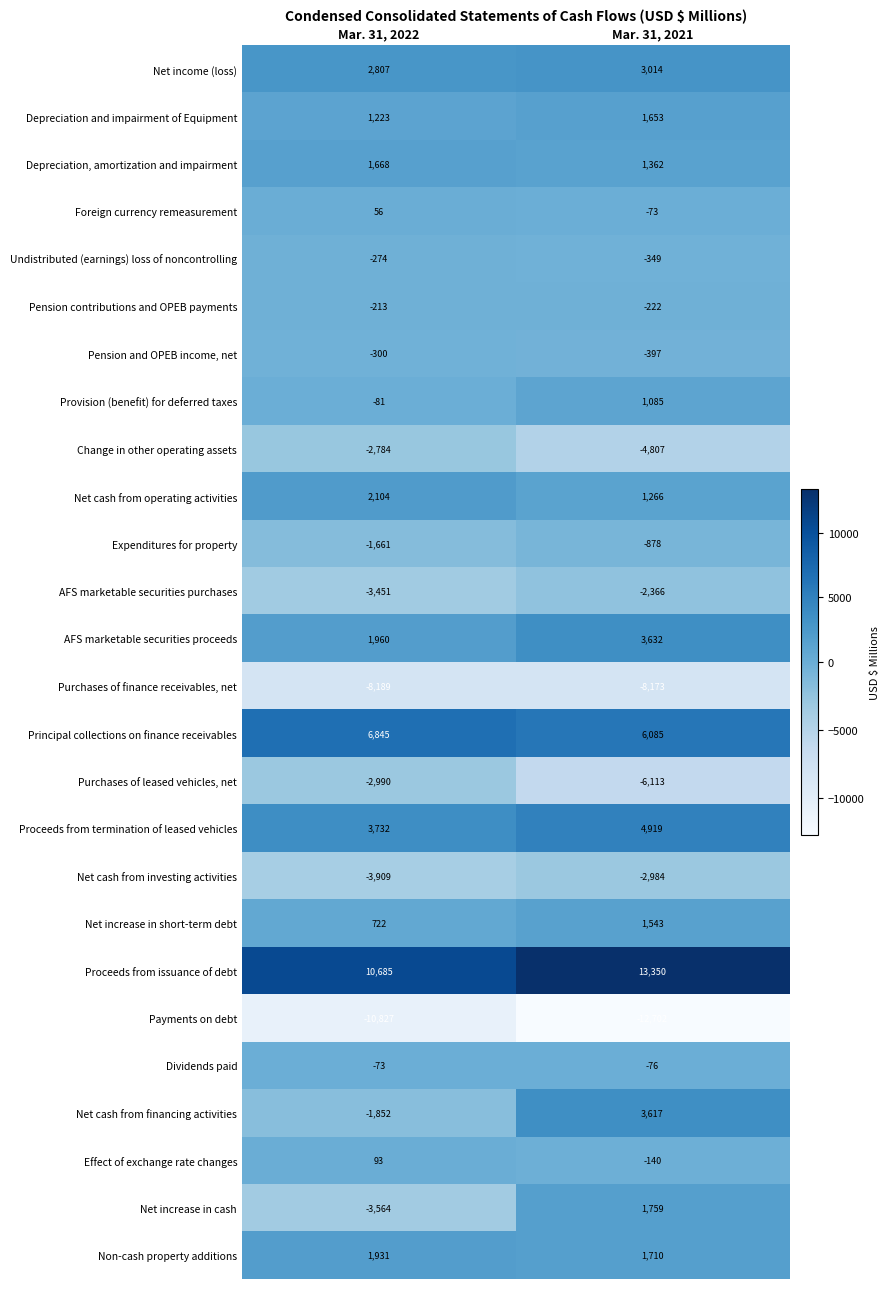

What is the minimum value shown in the chart?

-12702